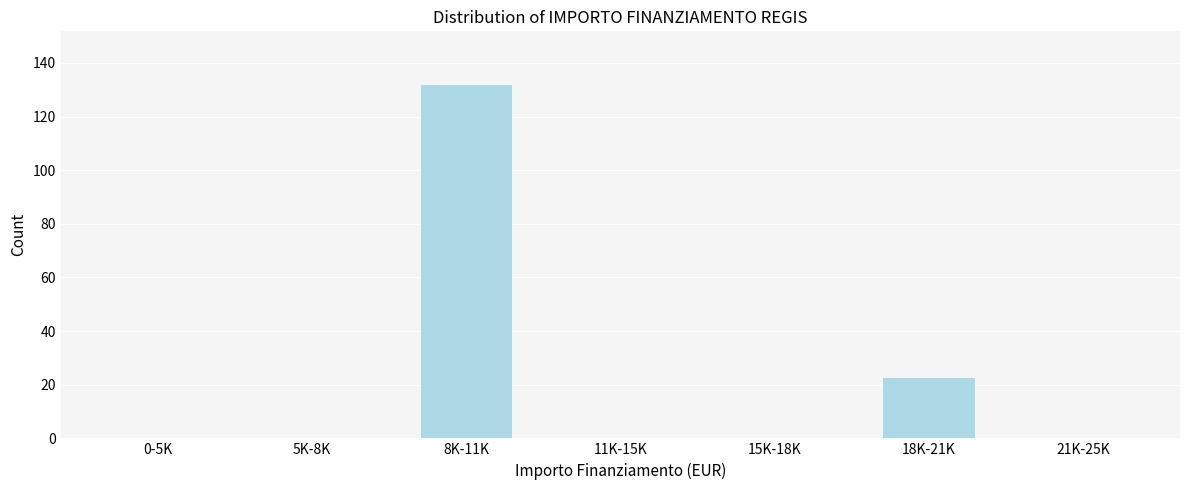

Reading left to right, extract all data points from this chart.

0-5K=0	5K-8K=0	8K-11K=132	11K-15K=0	15K-18K=0	18K-21K=23	21K-25K=0